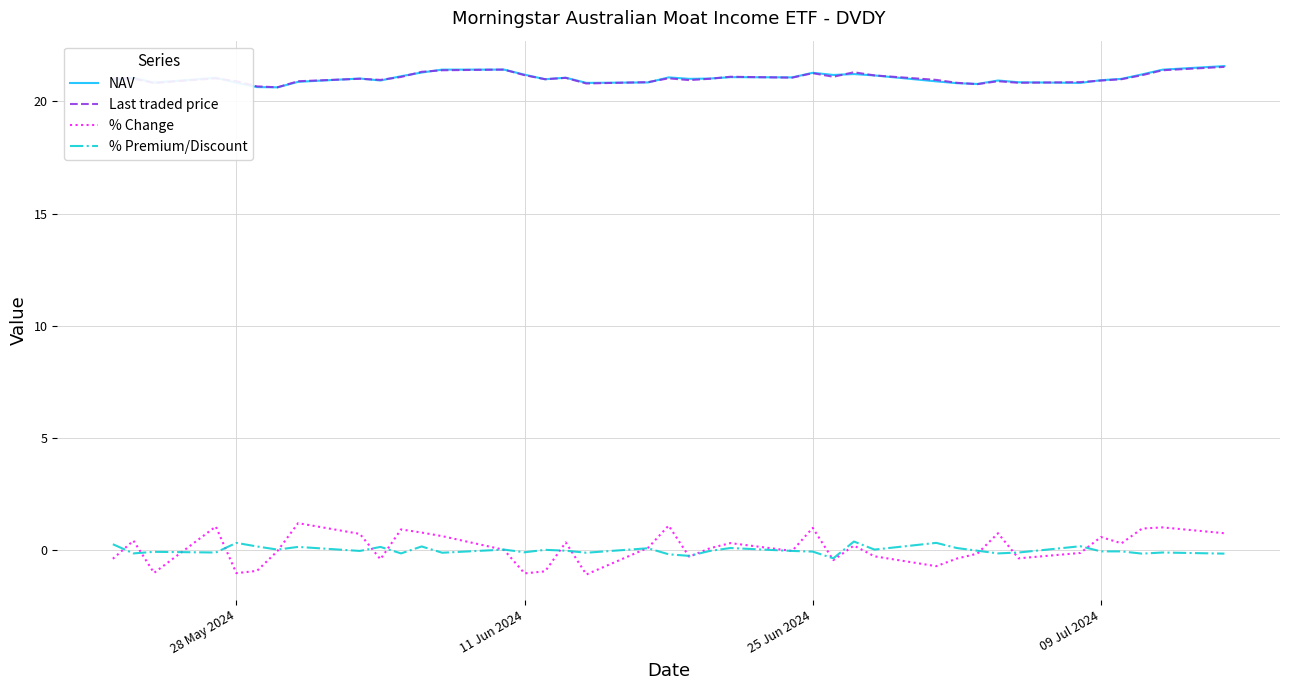

Which series has the widest spread of values?

% Change